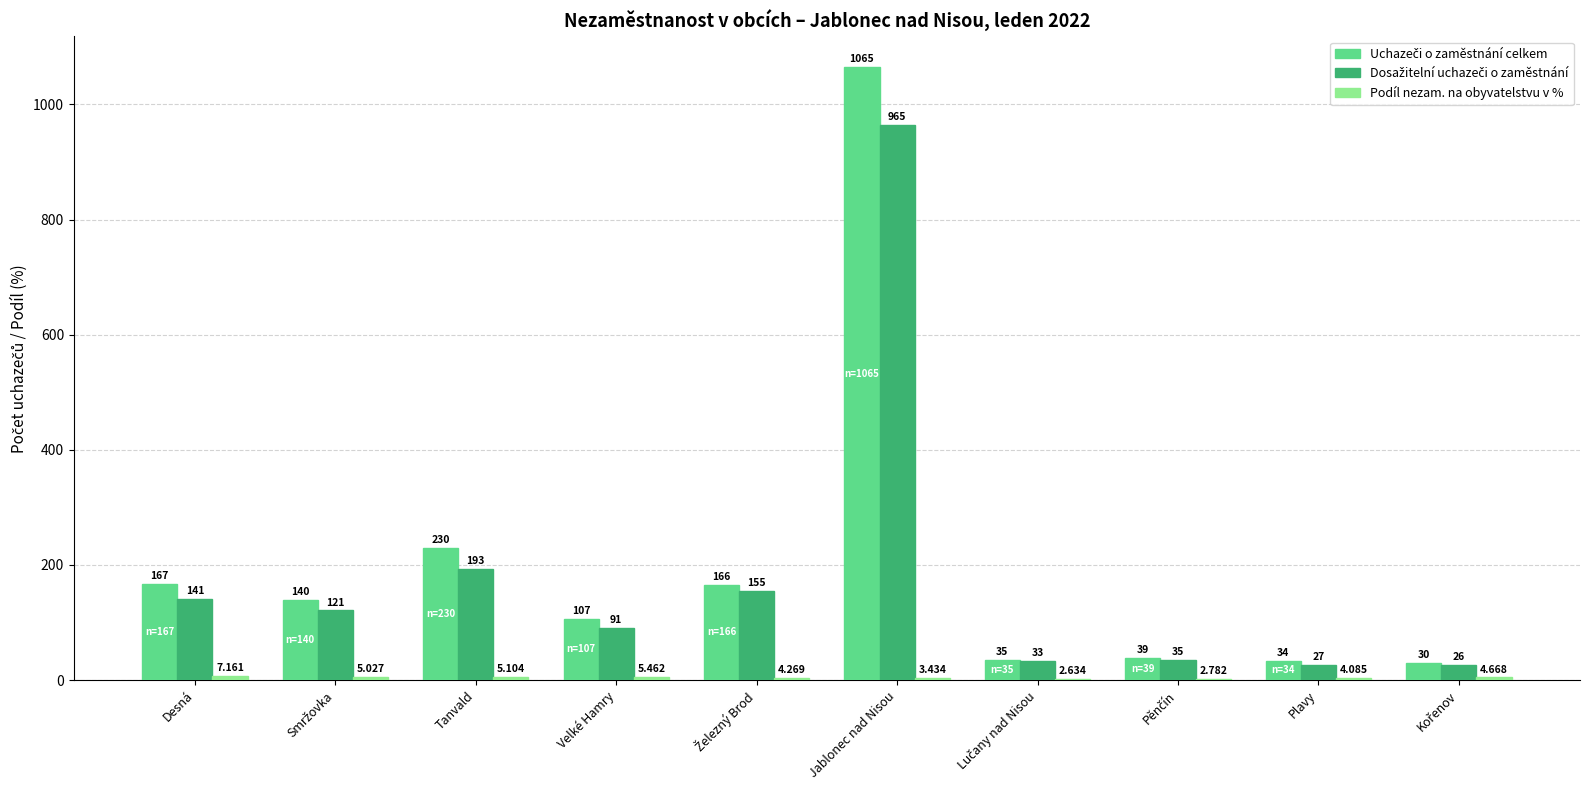

Which category has the highest value across all series?

Jablonec nad Nisou